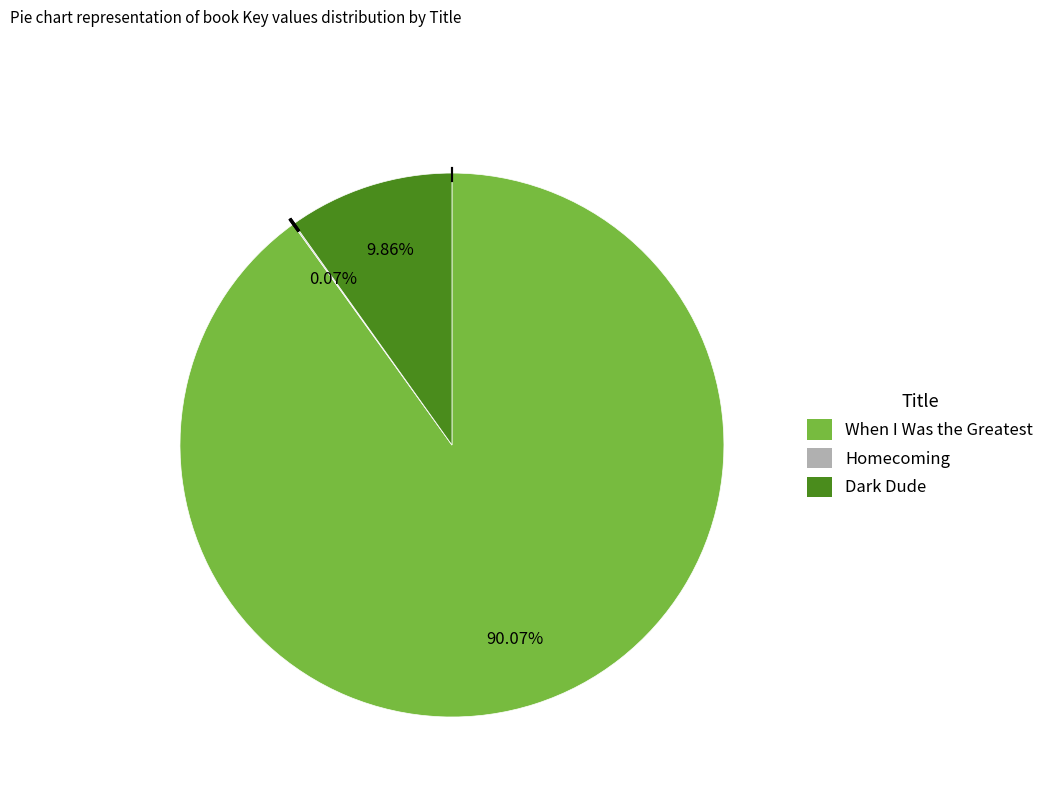

Combined, do When I Was the Greatest and Dark Dude account for over 50%?

Yes